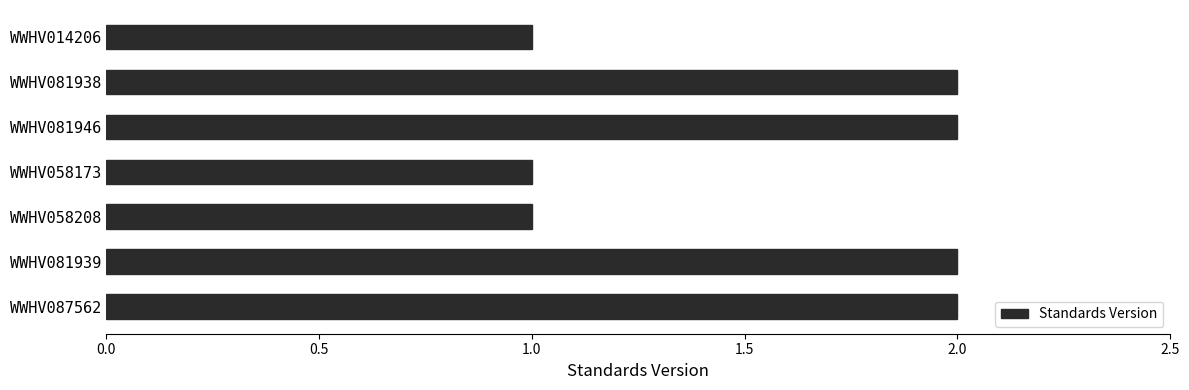

What is the smallest value displayed?

1